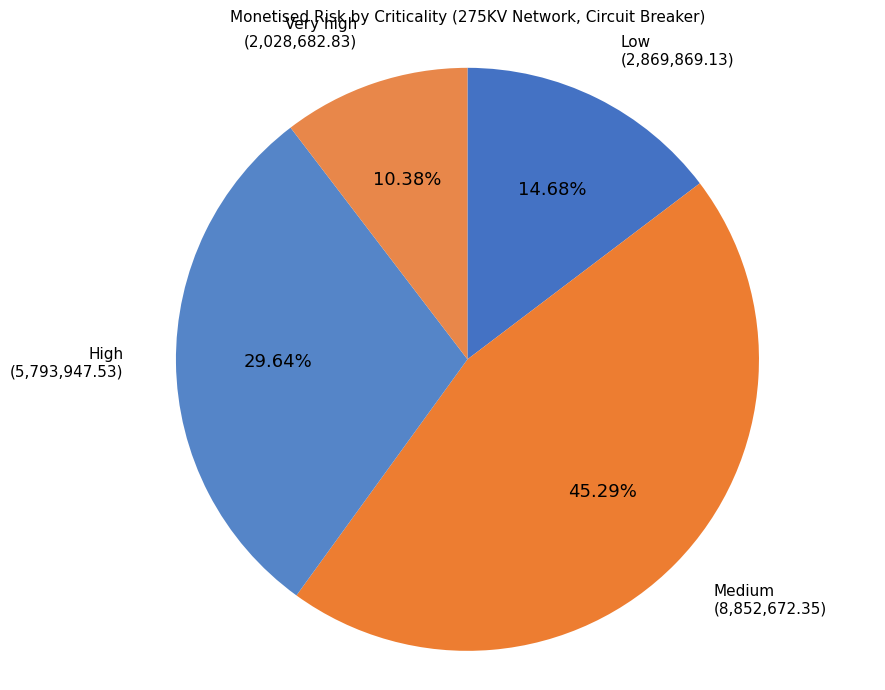

What percentage is NOT represented by Very high?

89.6%